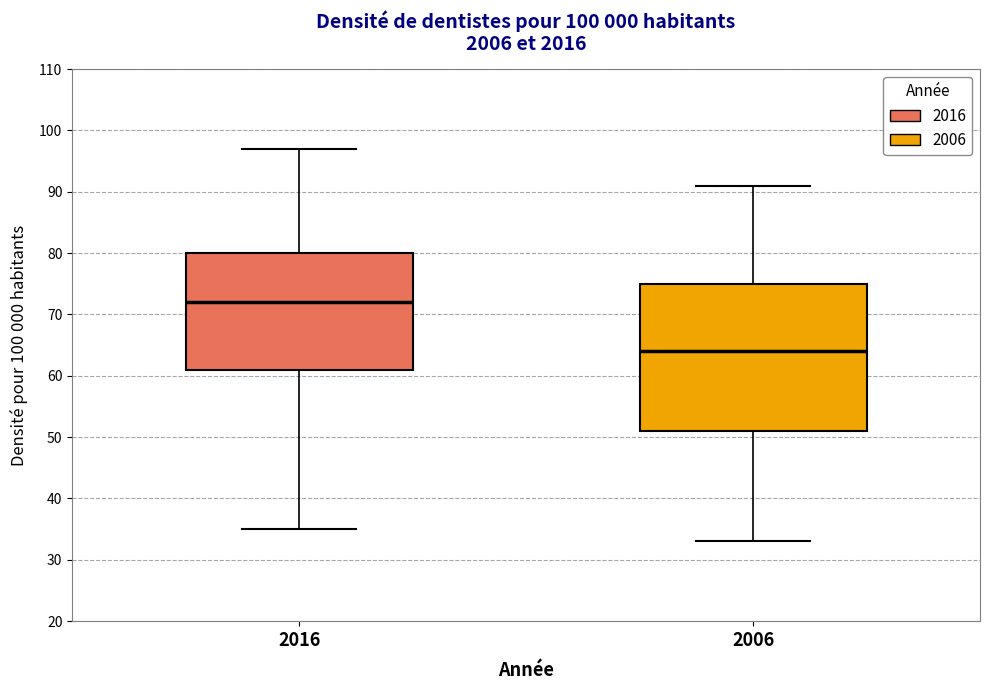

Reading left to right, transcribe this box plot: for each box, give where its median line is, the range the box spans, and where its two whiskers end, as read against the y-axis. The values are not printed on the chart, so give them approximately, as read against the axis.

2016: median 72, box 61 to 80, whiskers 35 to 97
2006: median 64, box 51 to 75, whiskers 33 to 91